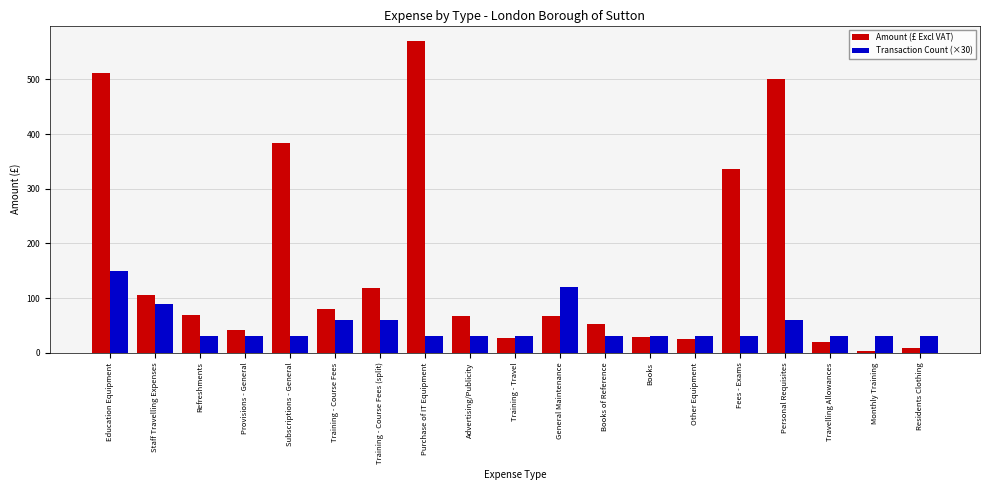

What is the smallest value displayed?

2.5